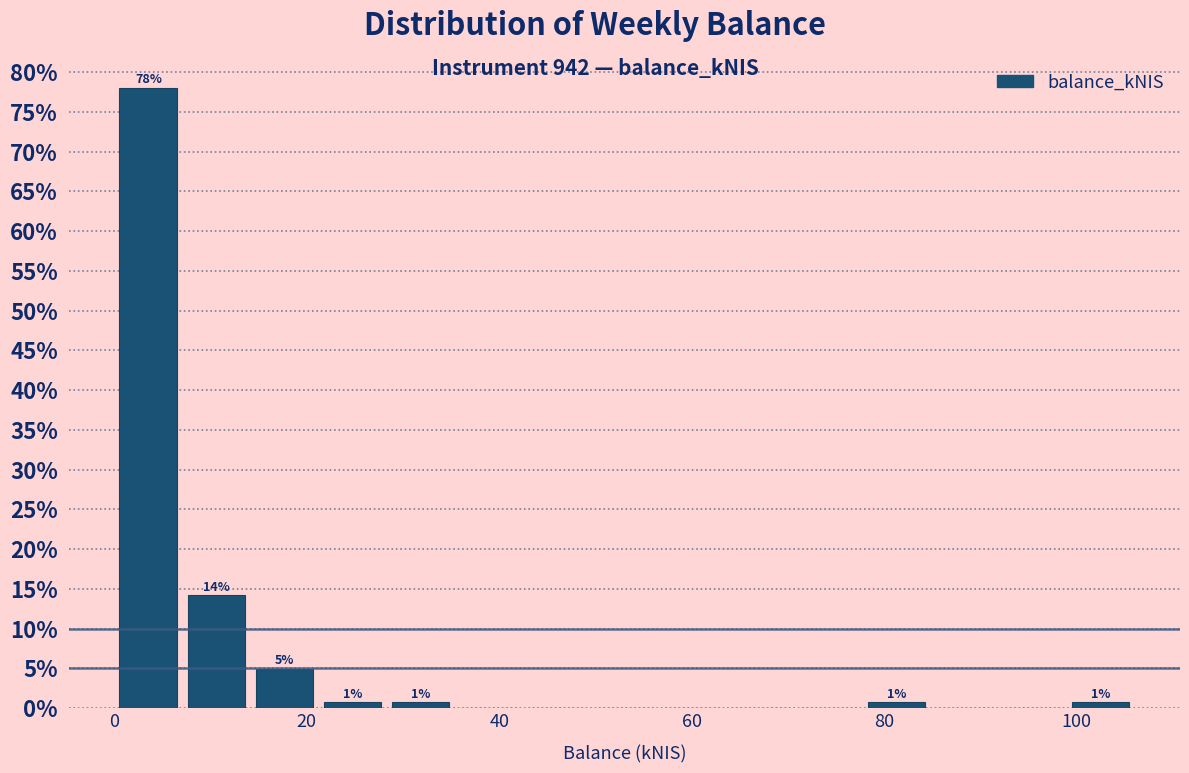

Read against the x-axis, roughly where is the centre of the tallest bar?

4